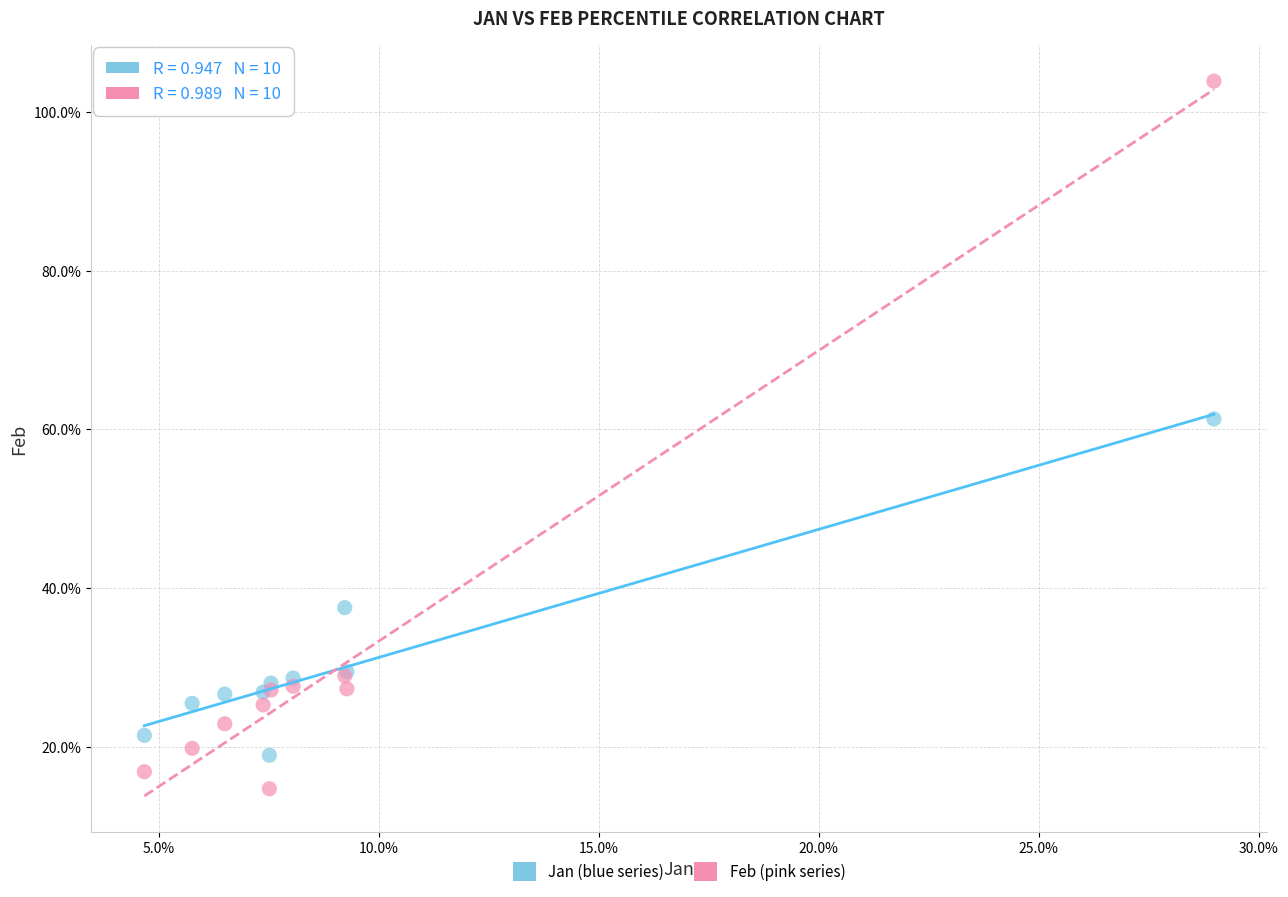

Which series contains the highest Y value?

Feb (pink series)